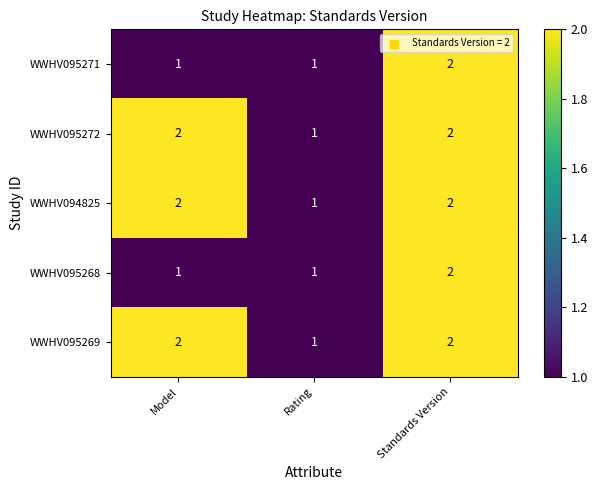

What is the sum of all WWHV095271 values?

4